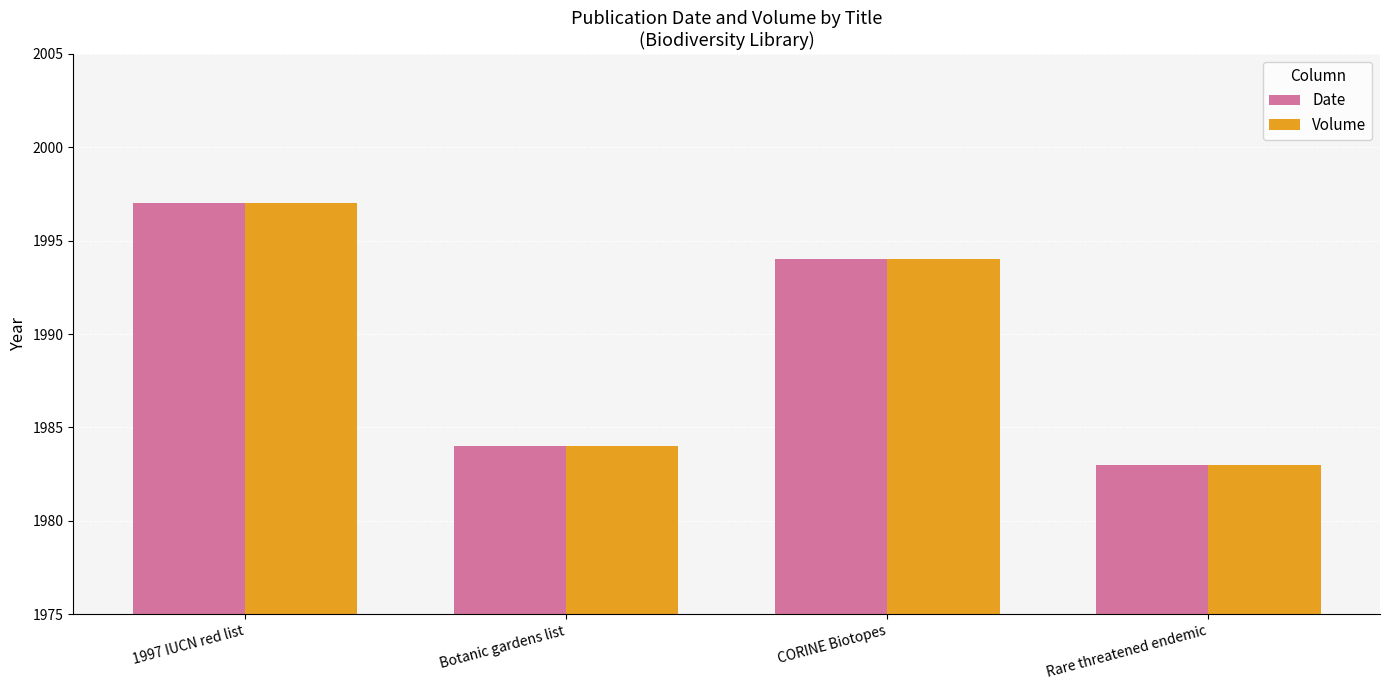

What is the sum of all Date values?

7958